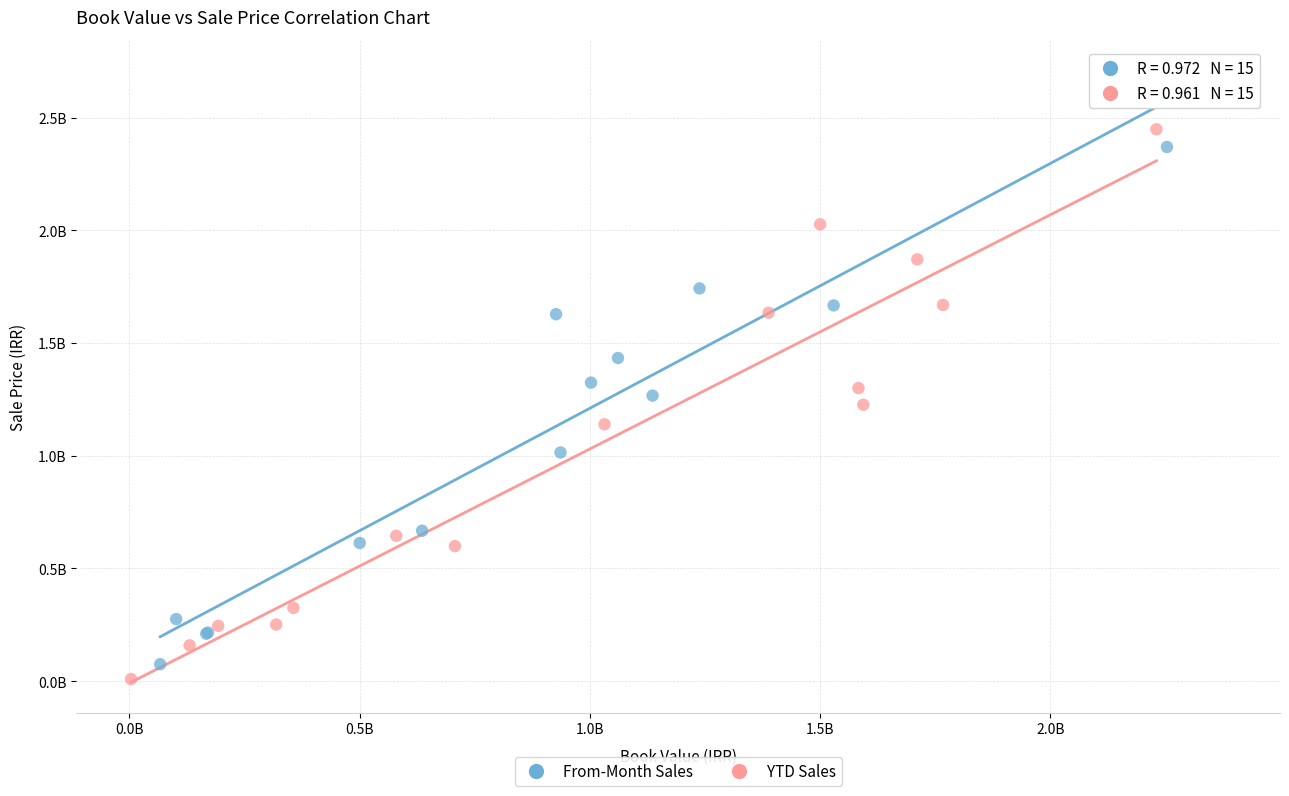

What are all the series names shown in the legend?

From-Month Sales, YTD Sales